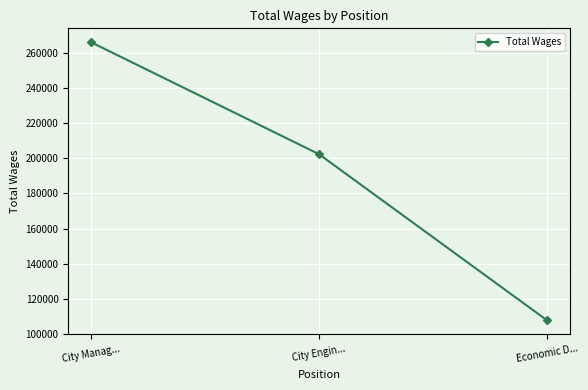

Is this an area chart (filled region under the line)?

No